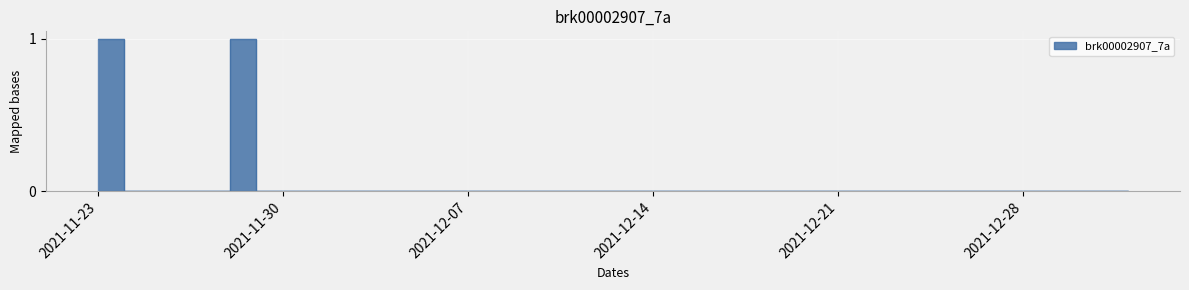

Reading right to left, transcribe all the data shown in this chart.

2022-01-01=0	2021-12-31=0	2021-12-30=0	2021-12-29=0	2021-12-28=0	2021-12-27=0	2021-12-26=0	2021-12-25=0	2021-12-24=0	2021-12-23=0	2021-12-22=0	2021-12-21=0	2021-12-20=0	2021-12-19=0	2021-12-18=0	2021-12-17=0	2021-12-16=0	2021-12-15=0	2021-12-14=0	2021-12-13=0	2021-12-12=0	2021-12-11=0	2021-12-10=0	2021-12-09=0	2021-12-08=0	2021-12-07=0	2021-12-06=0	2021-12-05=0	2021-12-04=0	2021-12-03=0	2021-12-02=0	2021-12-01=0	2021-11-30=0	2021-11-29=0	2021-11-28=1	2021-11-27=0	2021-11-26=0	2021-11-25=0	2021-11-24=0	2021-11-23=1